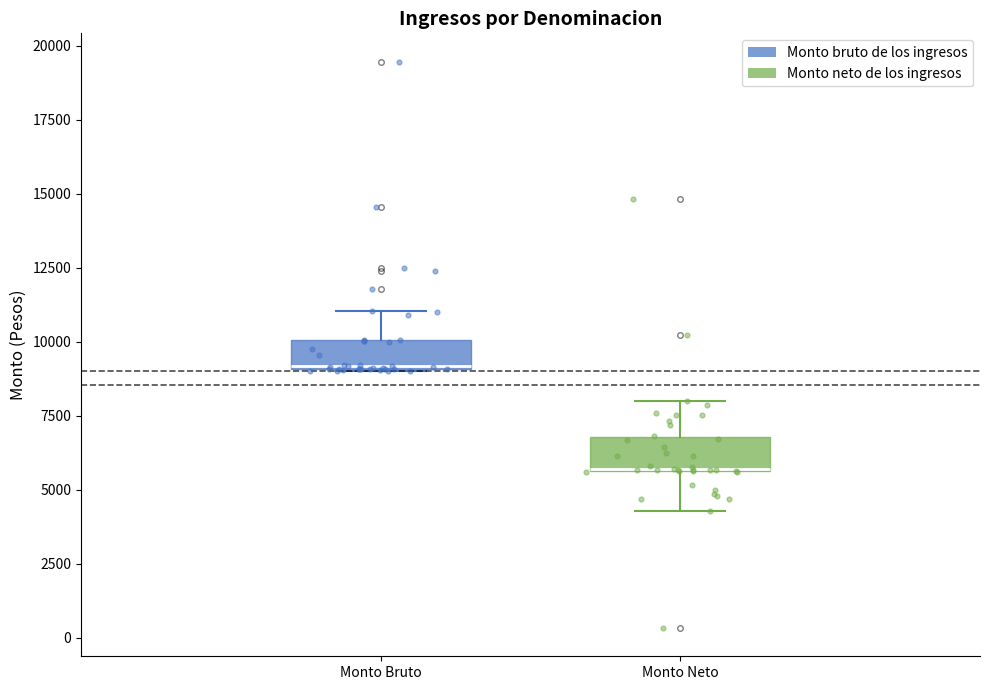

Reading left to right, read every box against the y-axis: the position of its median line, the range the box covers, and the ends of its whiskers. The values are not printed on the chart, so give them approximately, as read against the axis.

Monto Bruto: median 9000, box 9000 to 10000, whiskers 9000 to 11000
Monto Neto: median 5500 (drawn on the box's lower edge), box 5500 to 7000, whiskers 4500 to 8000